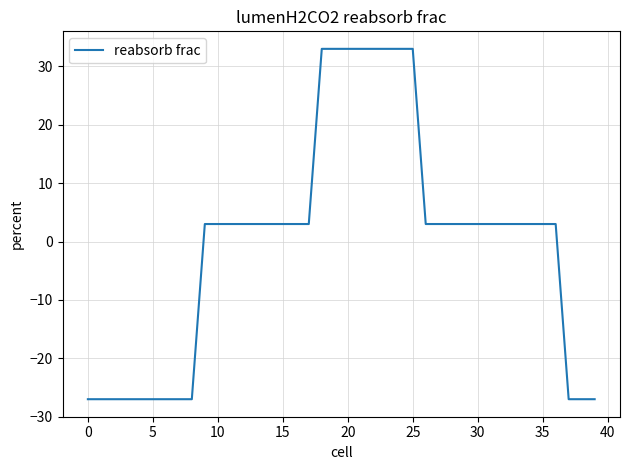

What is the difference between the maximum and minimum values?

60.0